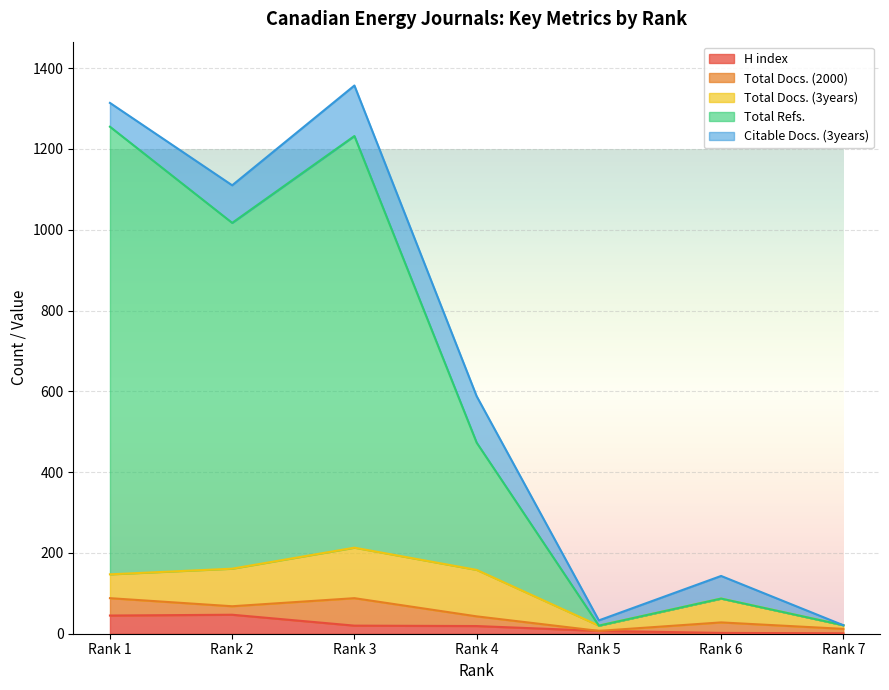

What is the minimum value for H index?

1